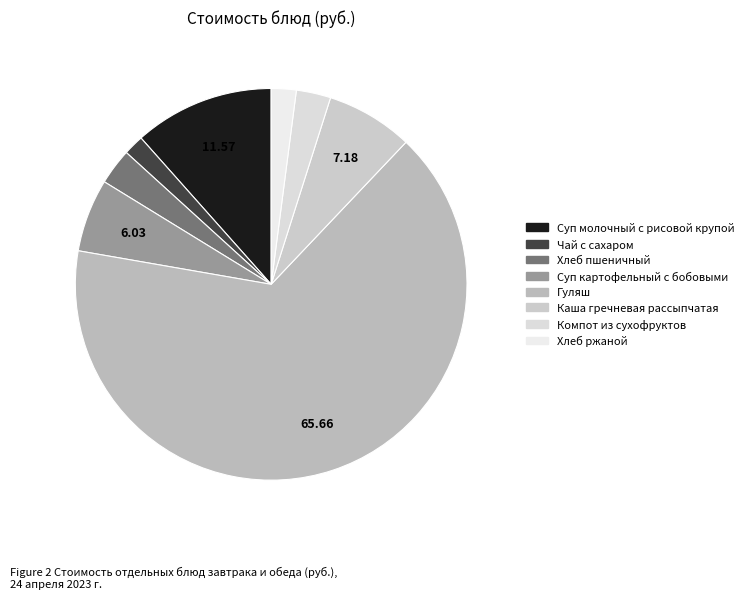

How much of the chart is everything except Хлеб пшеничный?

97.0%